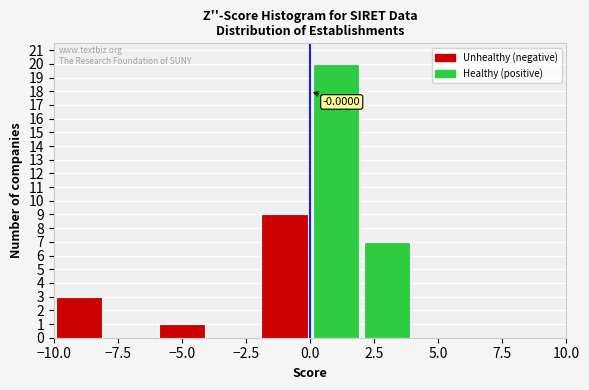

Over which range of the x-axis is the bar tallest?

0 to 2